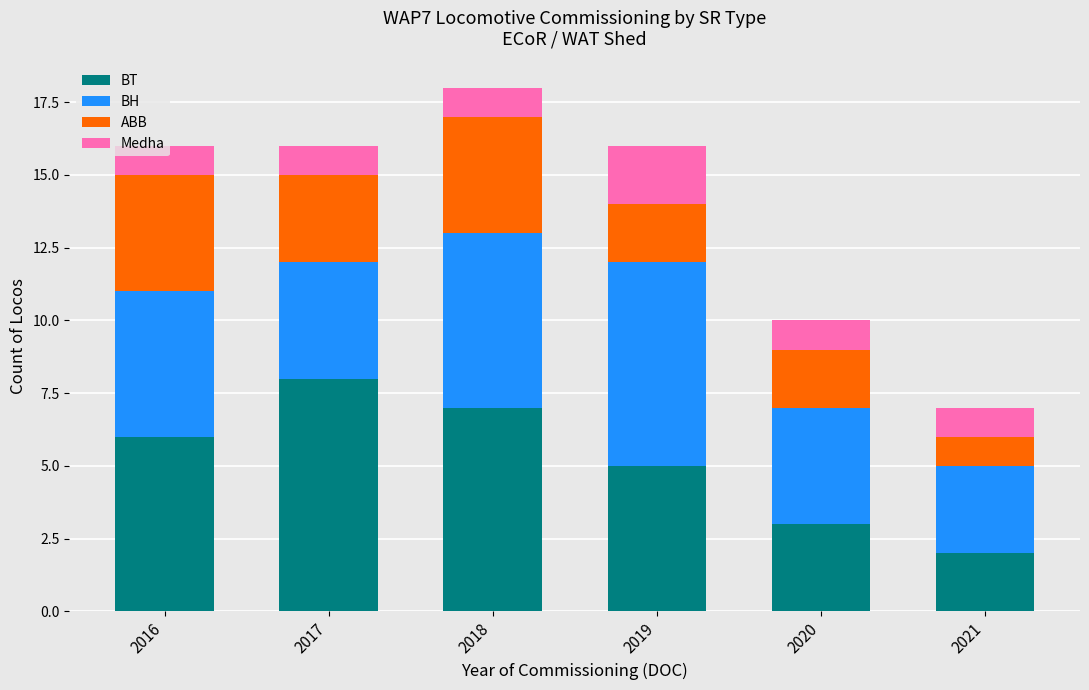

Are the bars horizontal?

No